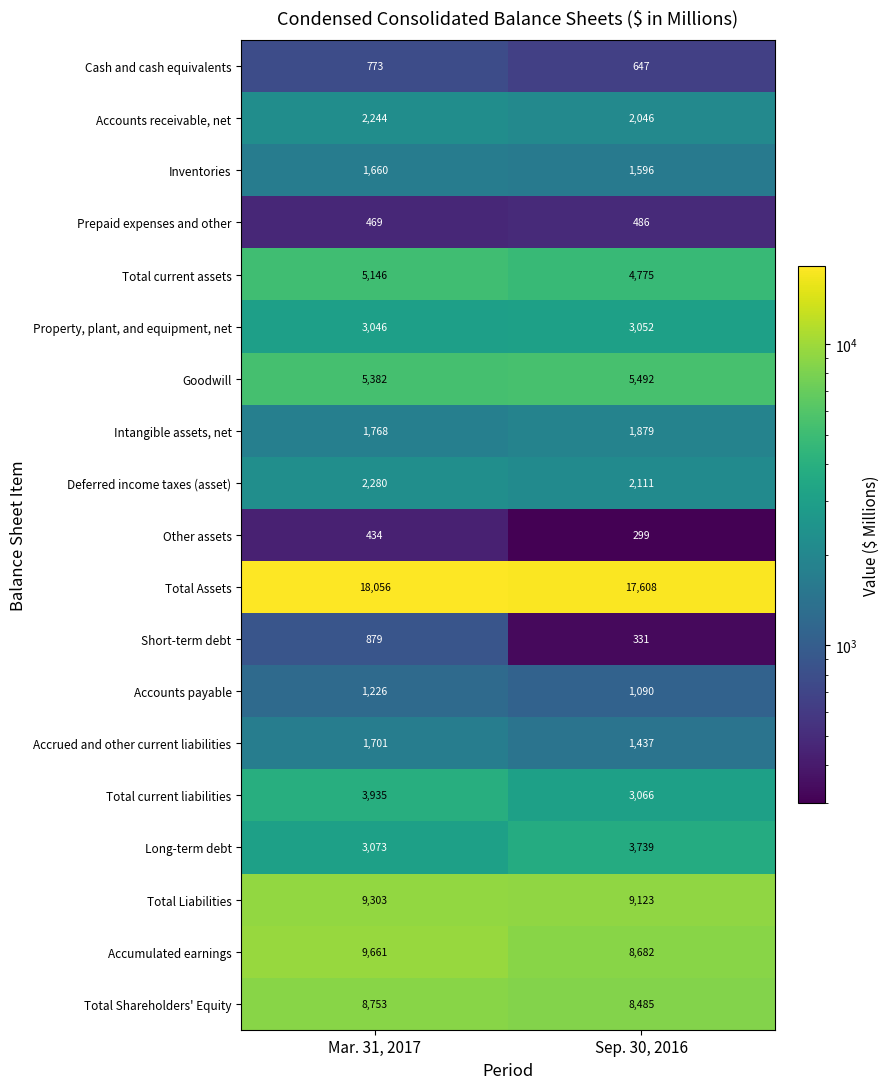

Between Mar. 31, 2017 and Sep. 30, 2016, which series saw the biggest shift?

Accumulated earnings